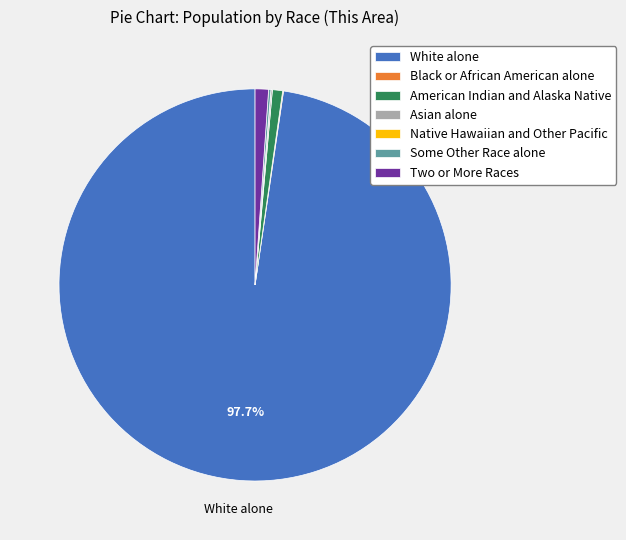

What portion of the pie excludes White alone?

2.3%